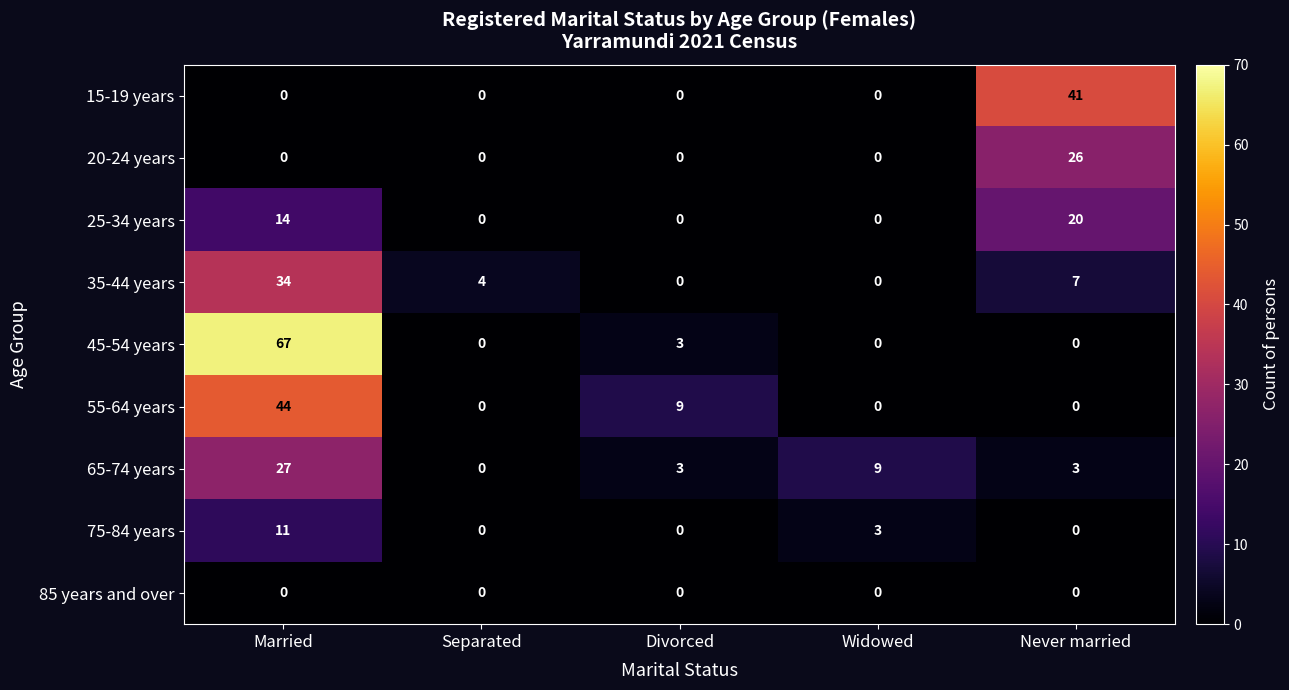

List the series in order of their peak value, lowest first.

85 years and over, 75-84 years, 25-34 years, 20-24 years, 65-74 years, 35-44 years, 15-19 years, 55-64 years, 45-54 years